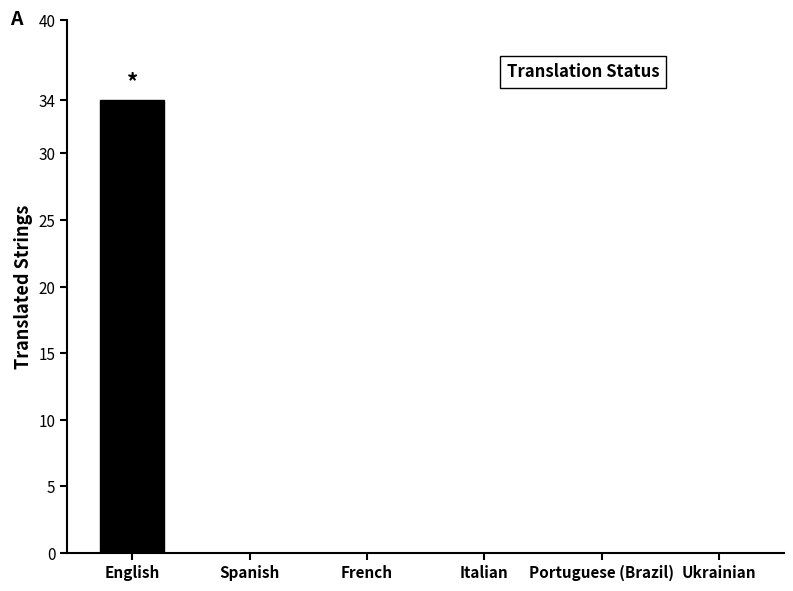

Are the bars horizontal?

No